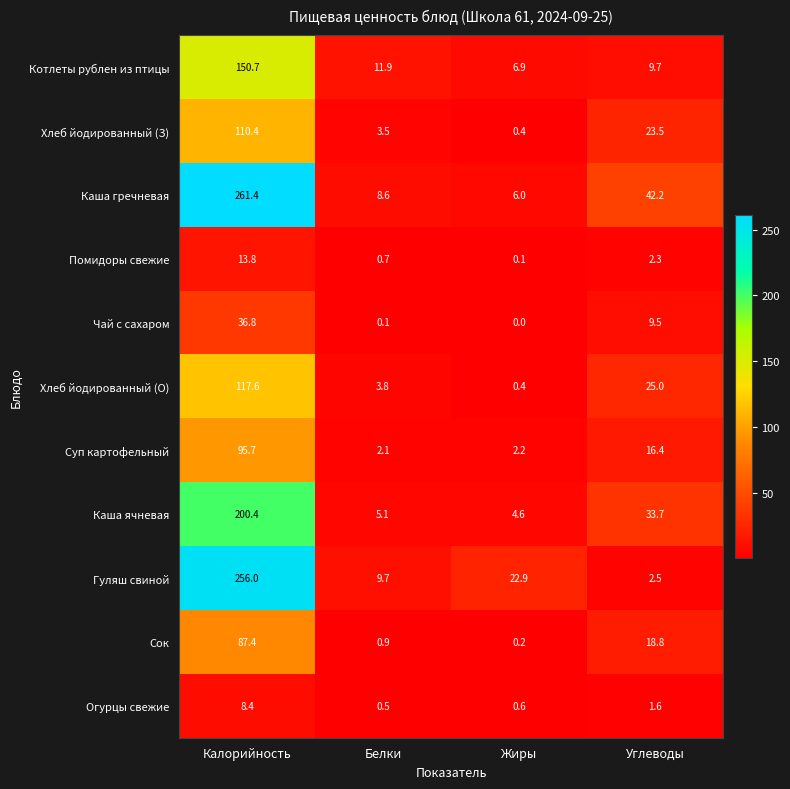

Which series has the largest range (max minus min)?

Каша гречневая